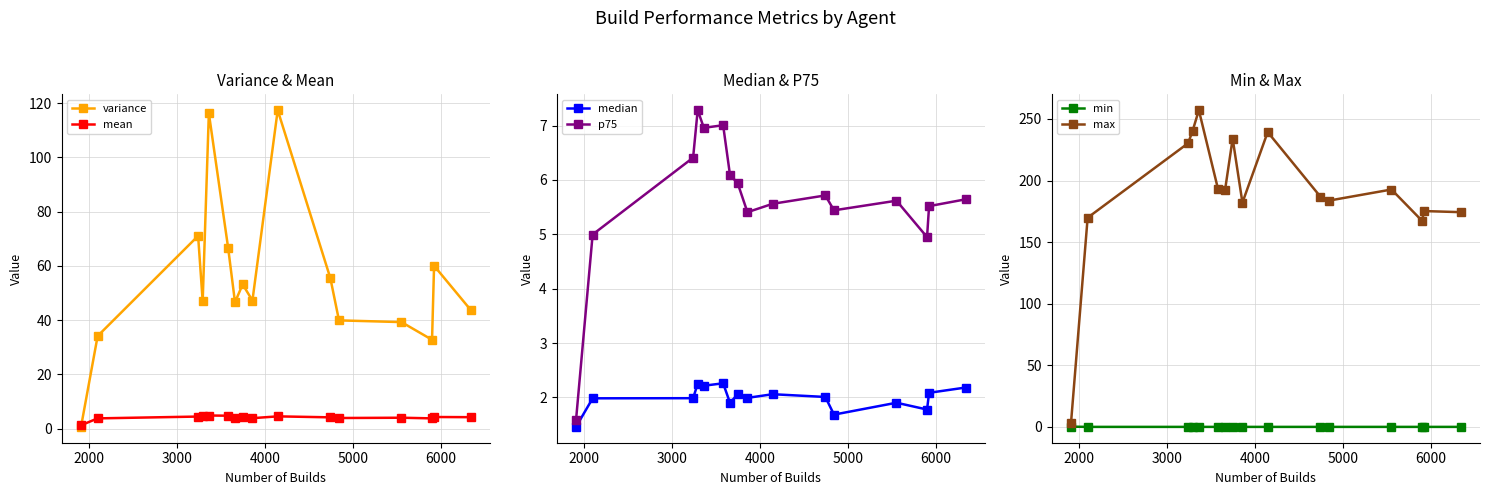

What are all the series names shown in the legend?

variance, mean, median, p75, min, max